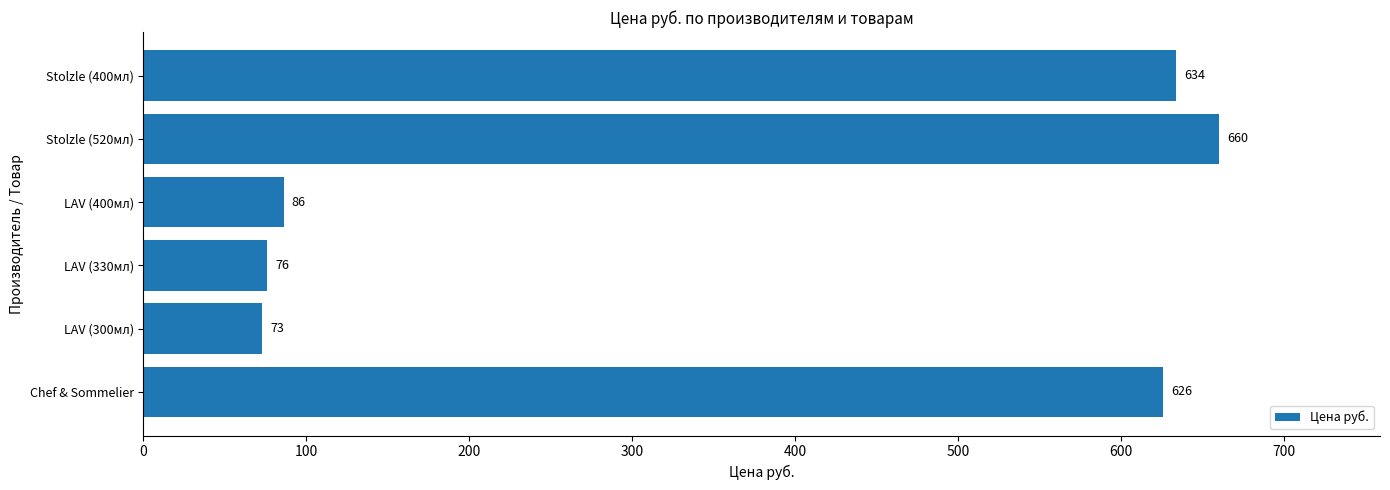

Rank the categories by value from highest to lowest.

Stolzle (520мл), Stolzle (400мл), Chef & Sommelier, LAV (400мл), LAV (330мл), LAV (300мл)